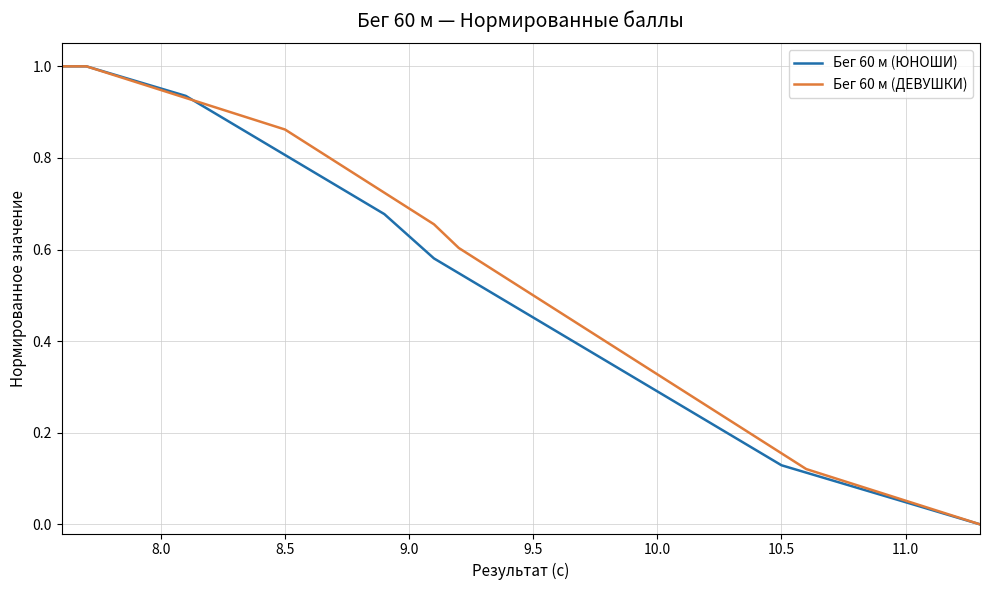

List the series in order of their peak value, lowest first.

Бег 60 м (ЮНОШИ), Бег 60 м (ДЕВУШКИ)